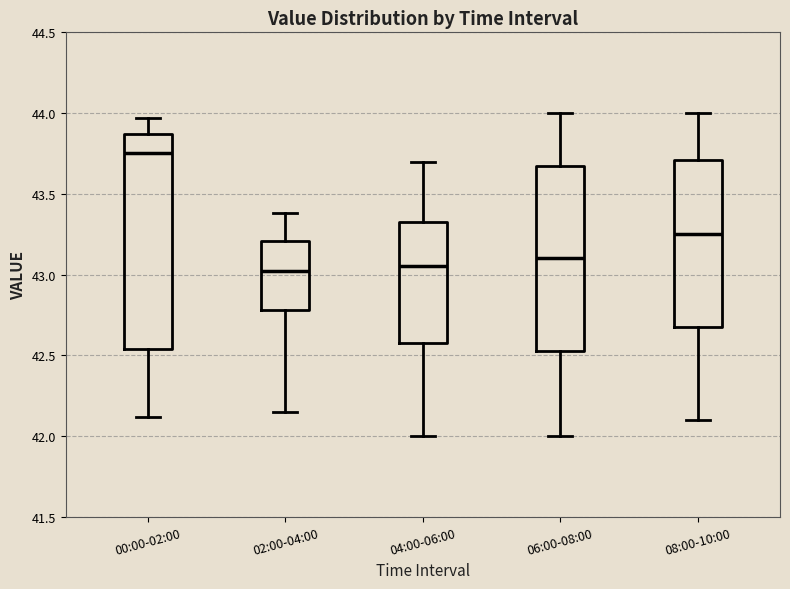

Reading left to right, transcribe this box plot: for each box, give where its median line is, the range the box spans, and where its two whiskers end, as read against the y-axis. The values are not printed on the chart, so give them approximately, as read against the axis.

00:00-02:00: median 43.75, box 42.55 to 43.85, whiskers 42.10 to 43.95
02:00-04:00: median 43.05, box 42.80 to 43.20, whiskers 42.15 to 43.40
04:00-06:00: median 43.05, box 42.60 to 43.35, whiskers 42.00 to 43.70
06:00-08:00: median 43.10, box 42.55 to 43.70, whiskers 42.00 to 44.00
08:00-10:00: median 43.25, box 42.70 to 43.70, whiskers 42.10 to 44.00